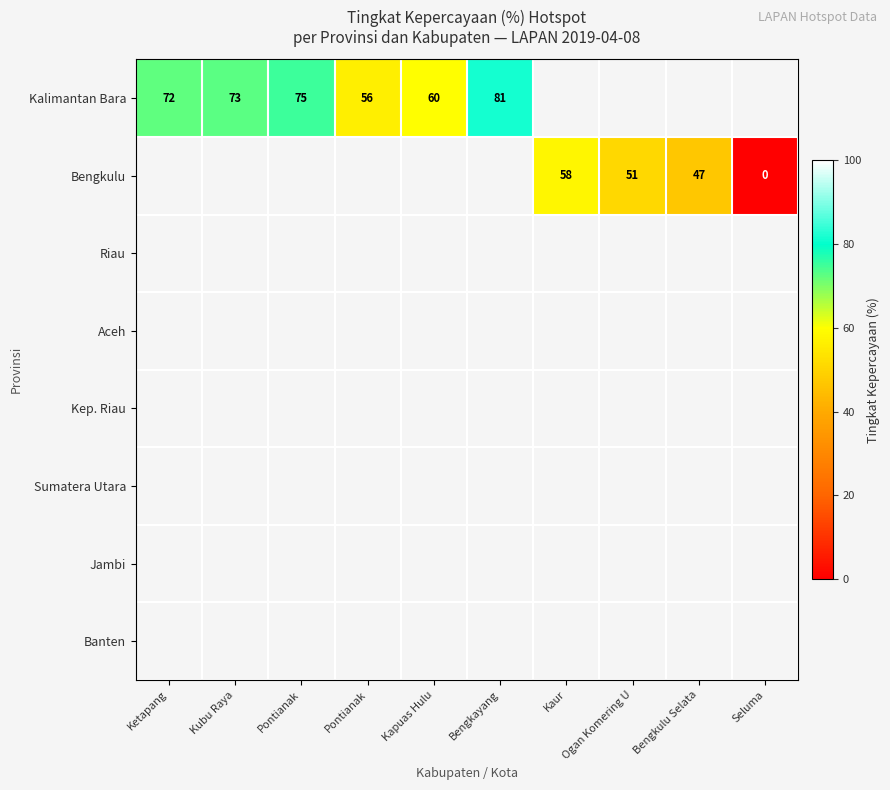

Between Seluma and Ogan Komering U, which is larger?

Ogan Komering U